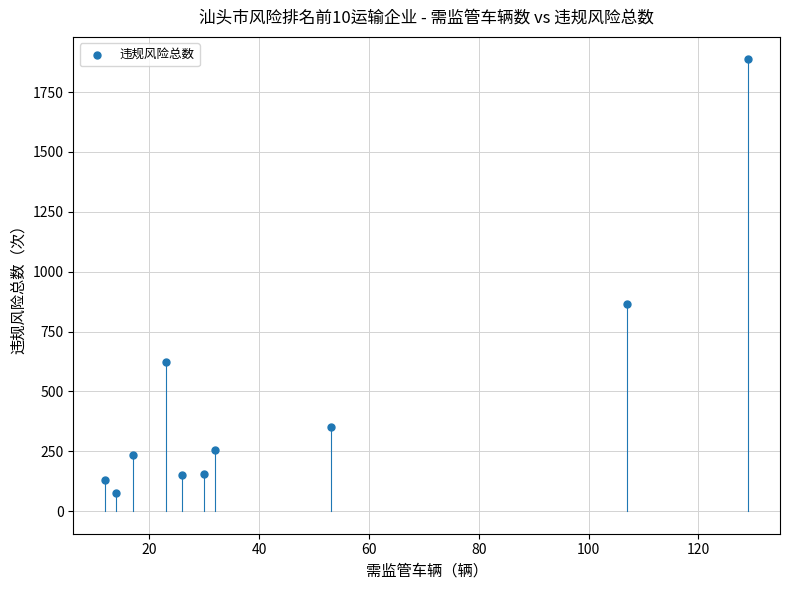

What Y value in the scatter plot is closest to 980?

863